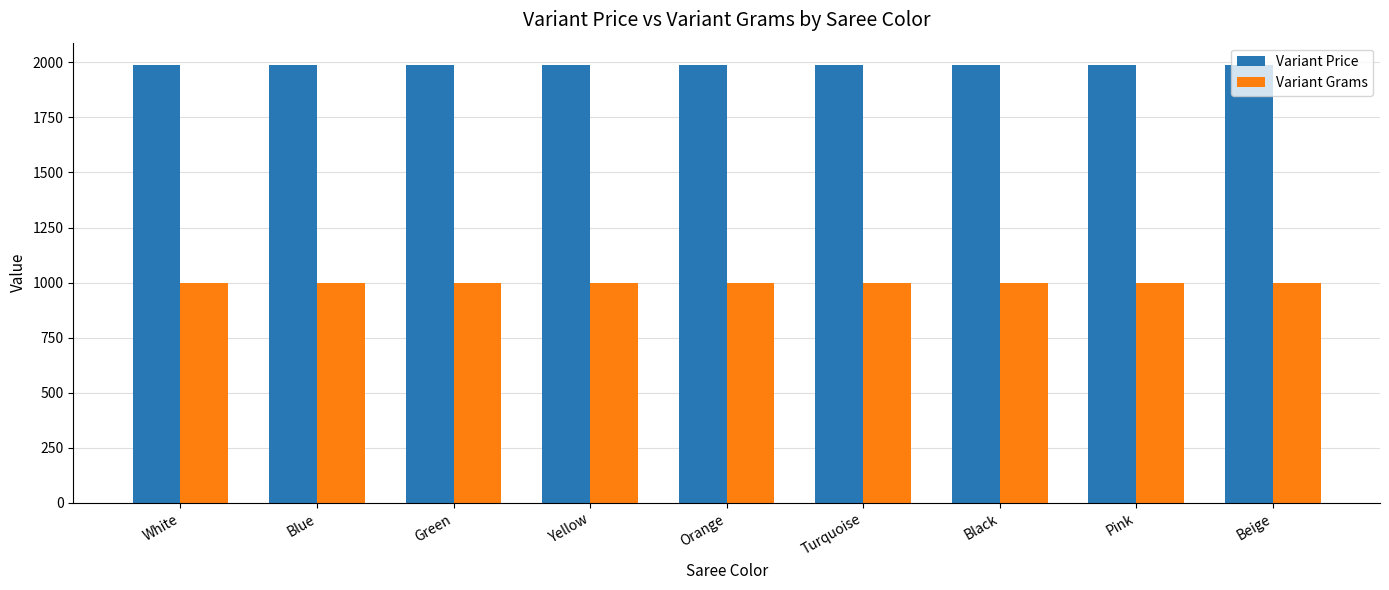

Which series has the largest total across all categories?

Variant Price